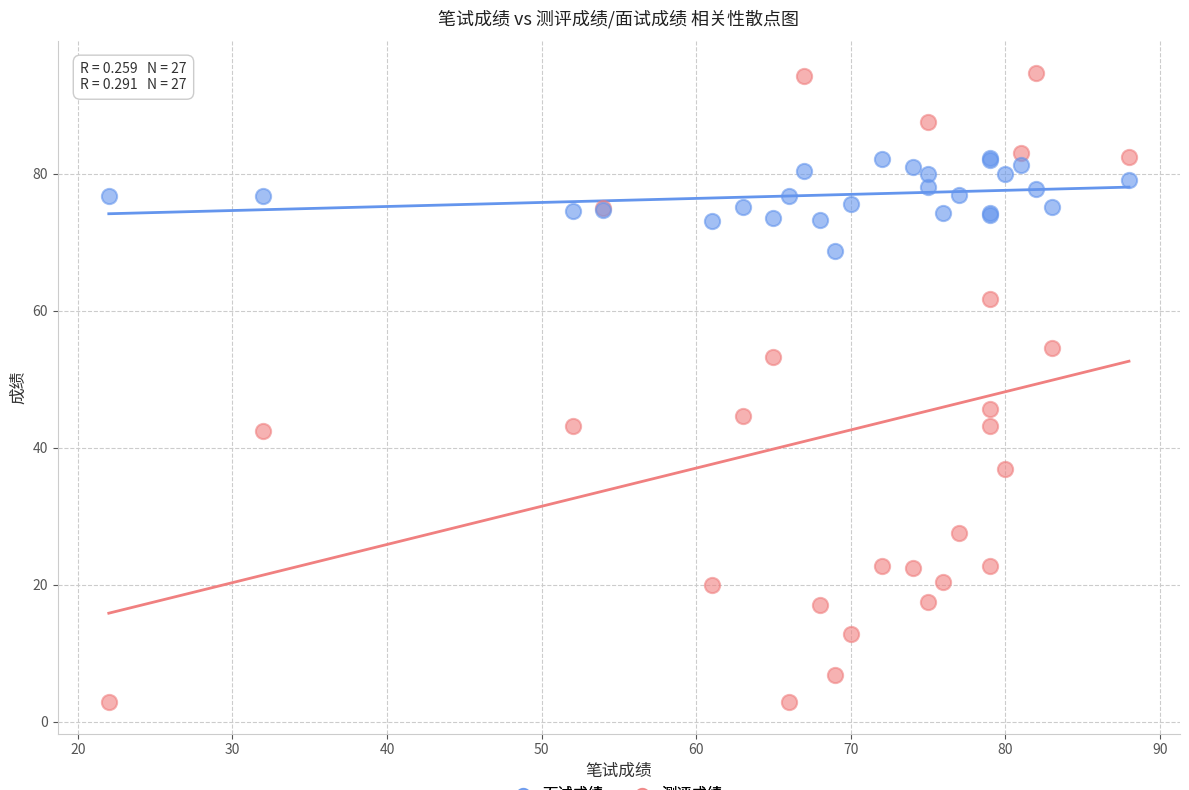

Which series reaches the minimum Y coordinate?

测评成绩